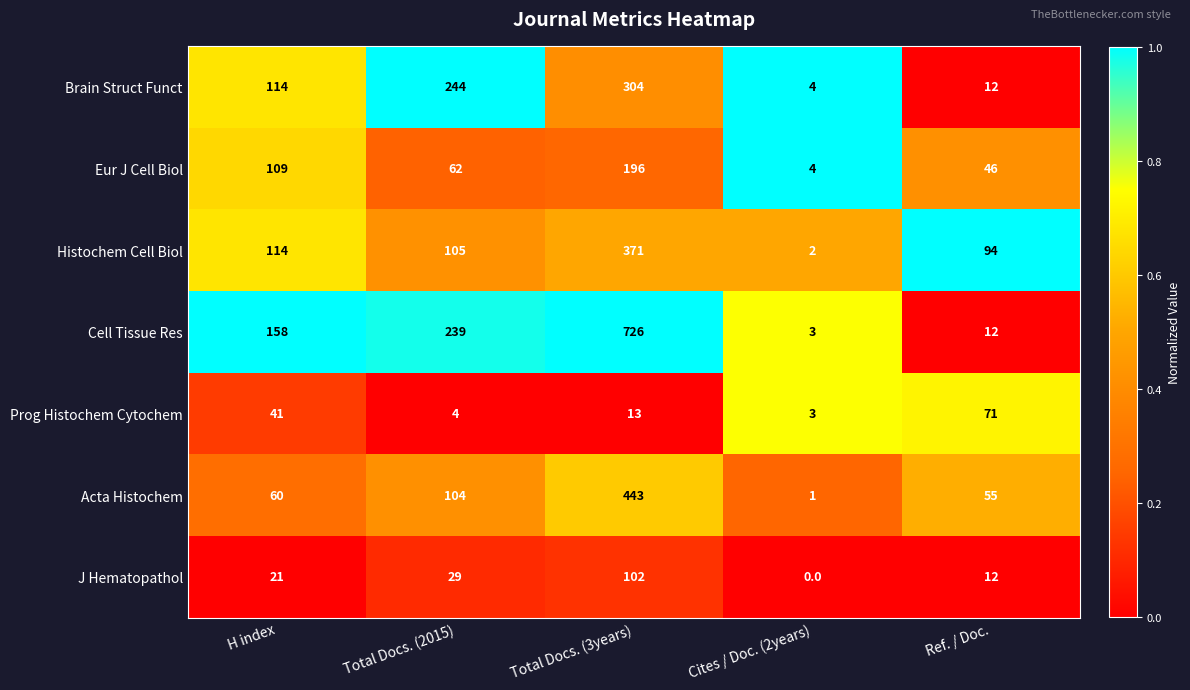

At which category is the sum across all series the highest?

Total Docs. (3years)